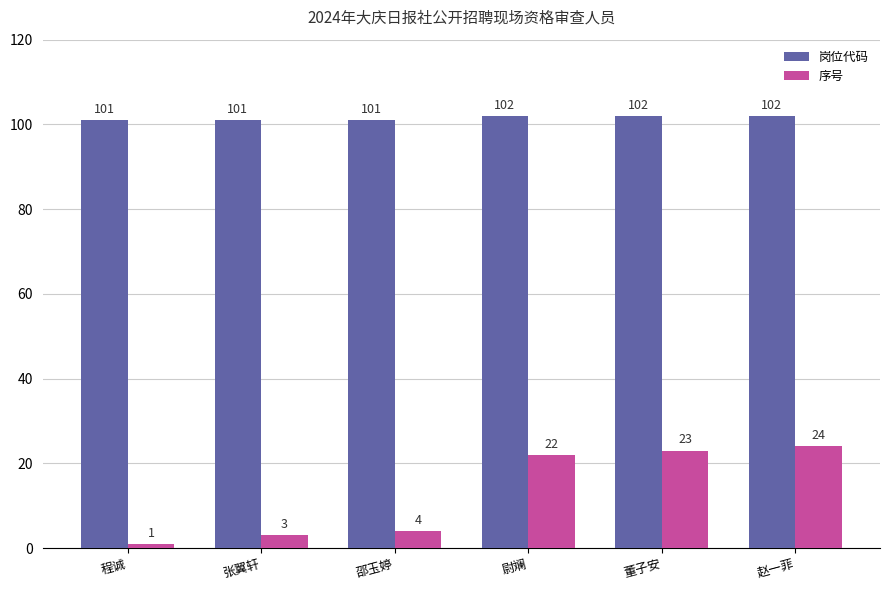

Does the chart contain any negative values?

No